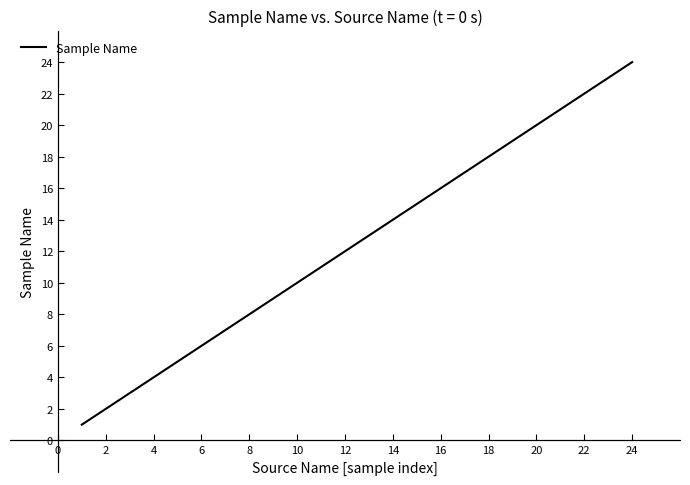

What is the difference between the maximum and minimum values?

23